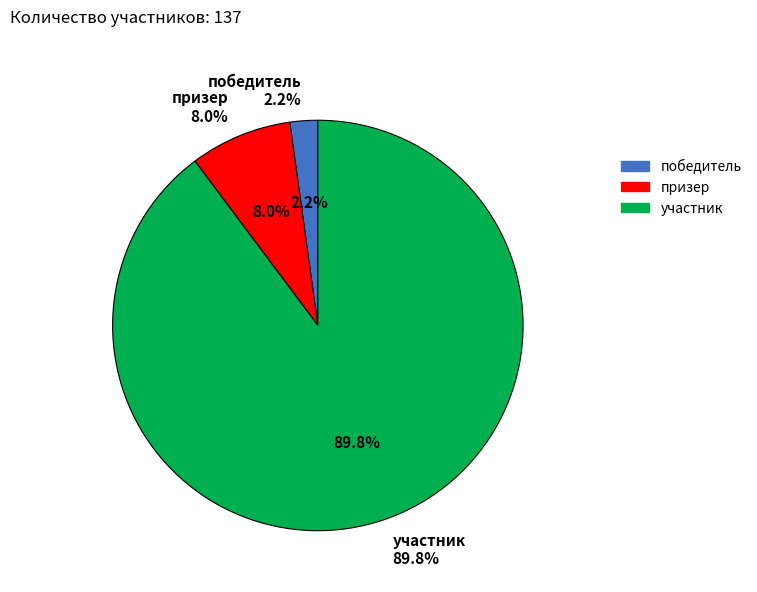

To the nearest percent, what percentage of the pie is призер?

8%